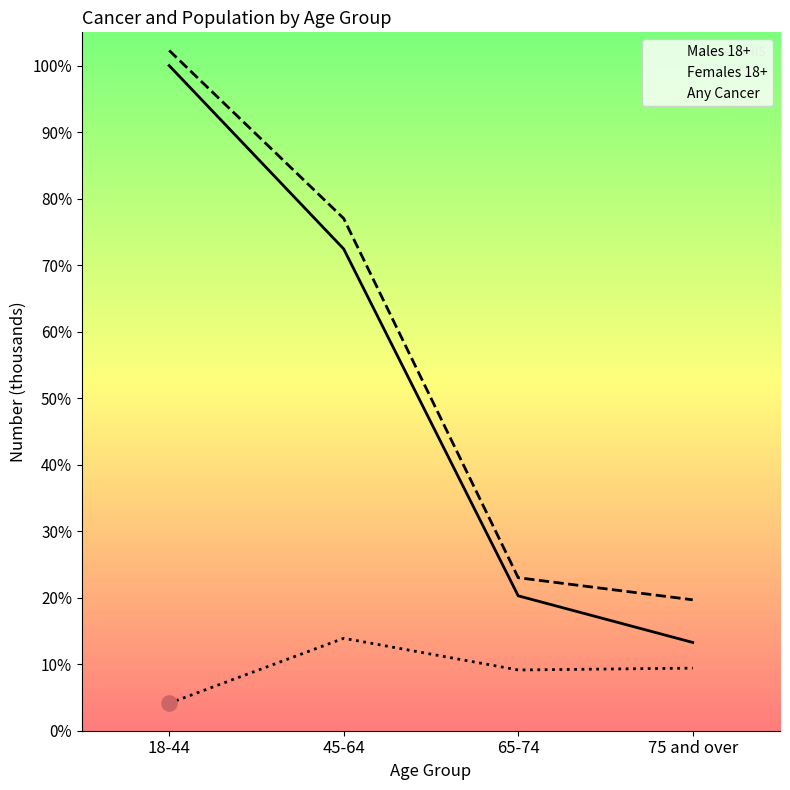

Which series contains the highest Y value?

Females 18+